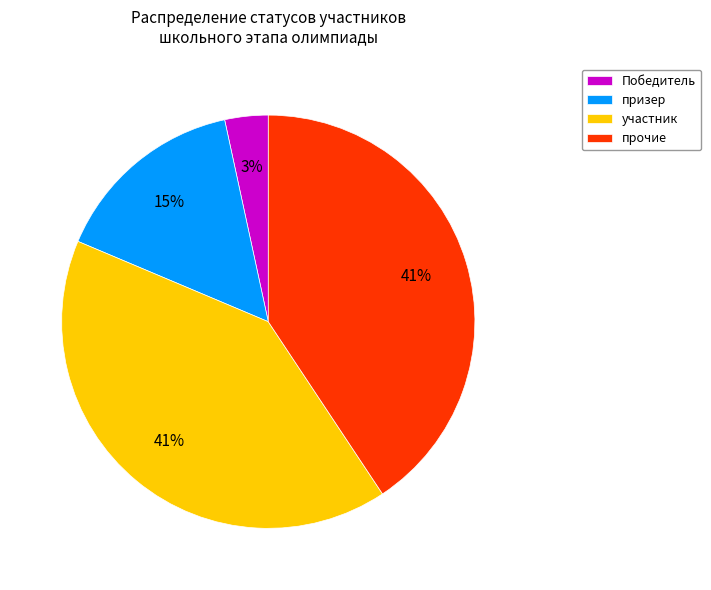

Which has a higher value, призер or прочие?

прочие